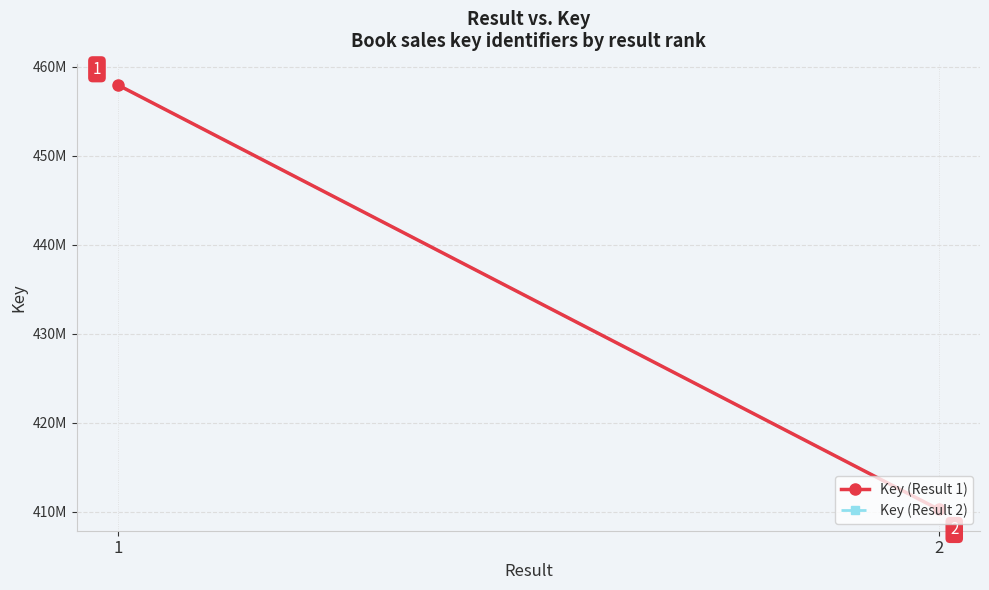

What is the highest value of the Key (Result 1) series?

457980146